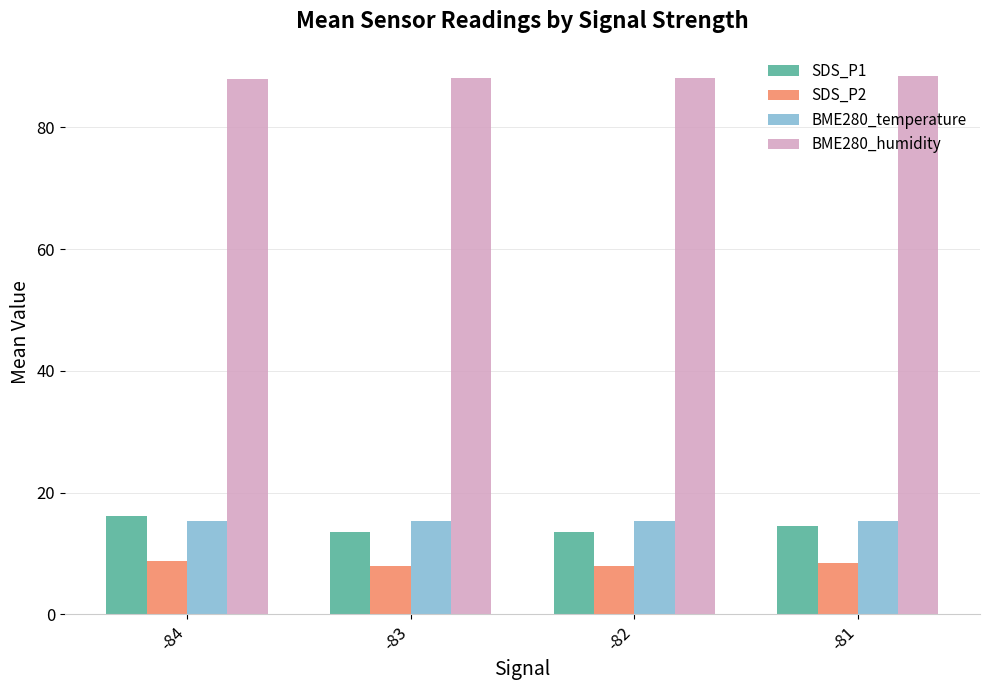

Which series has the largest total across all categories?

BME280_humidity